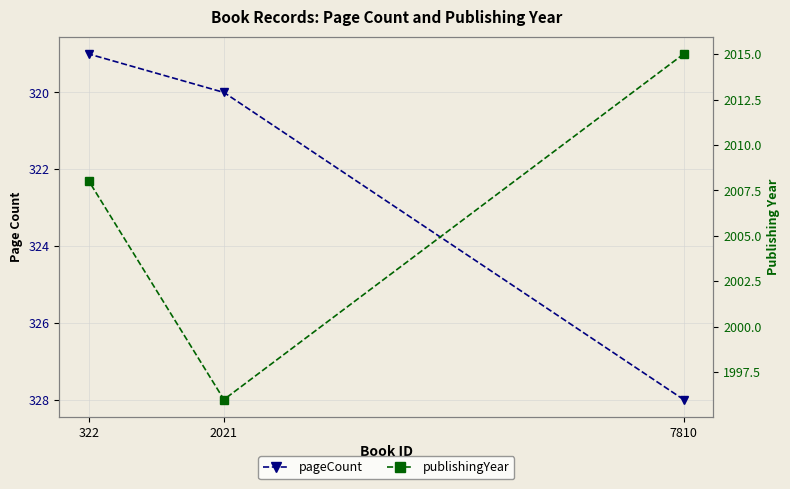

What is the sum of the publishingYear values at 7810 and 322?

4023